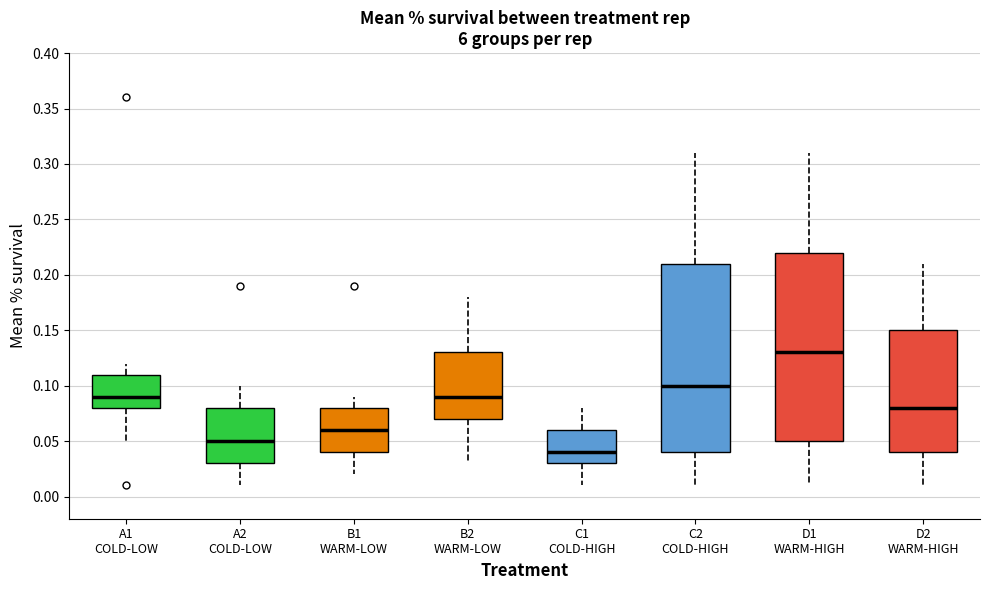

Which box's median line is the lowest?

C1 COLD-HIGH